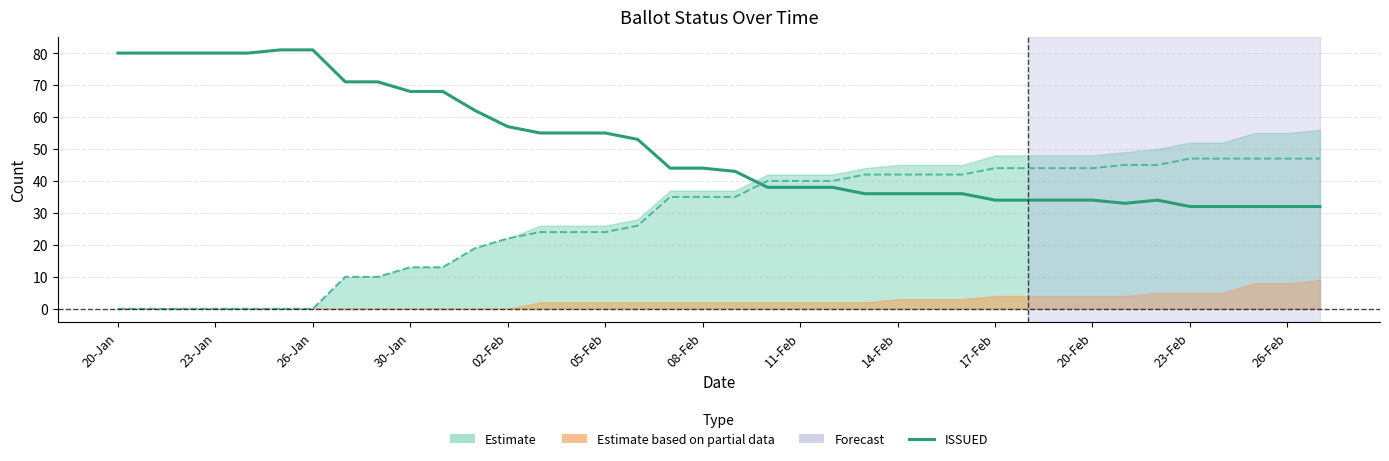

What is the sum of the ISSUED values at 23-Jan and 13?

135